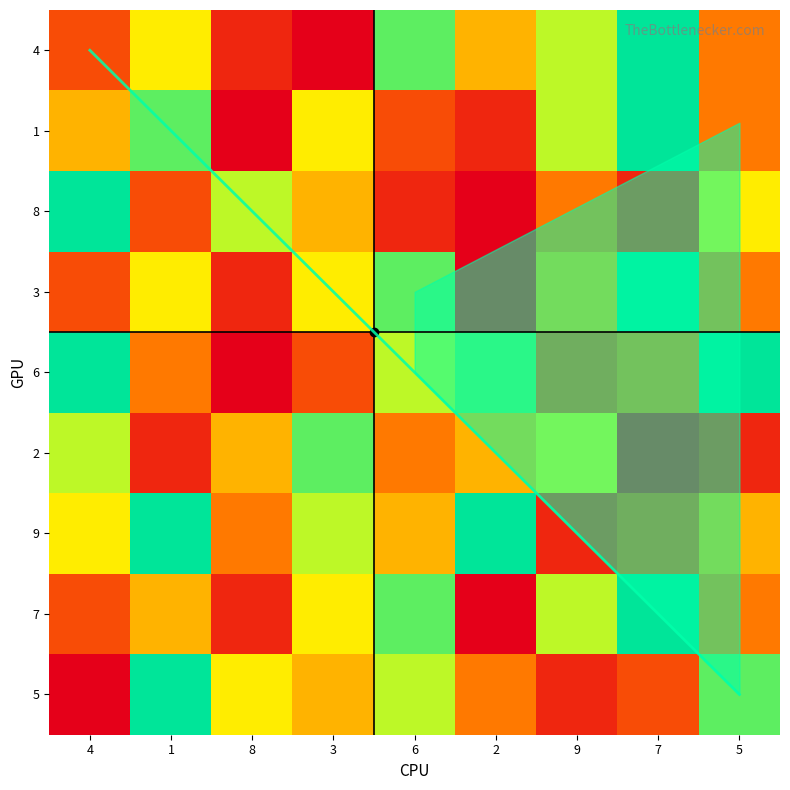

Where does the 7 series first go above 5?

3